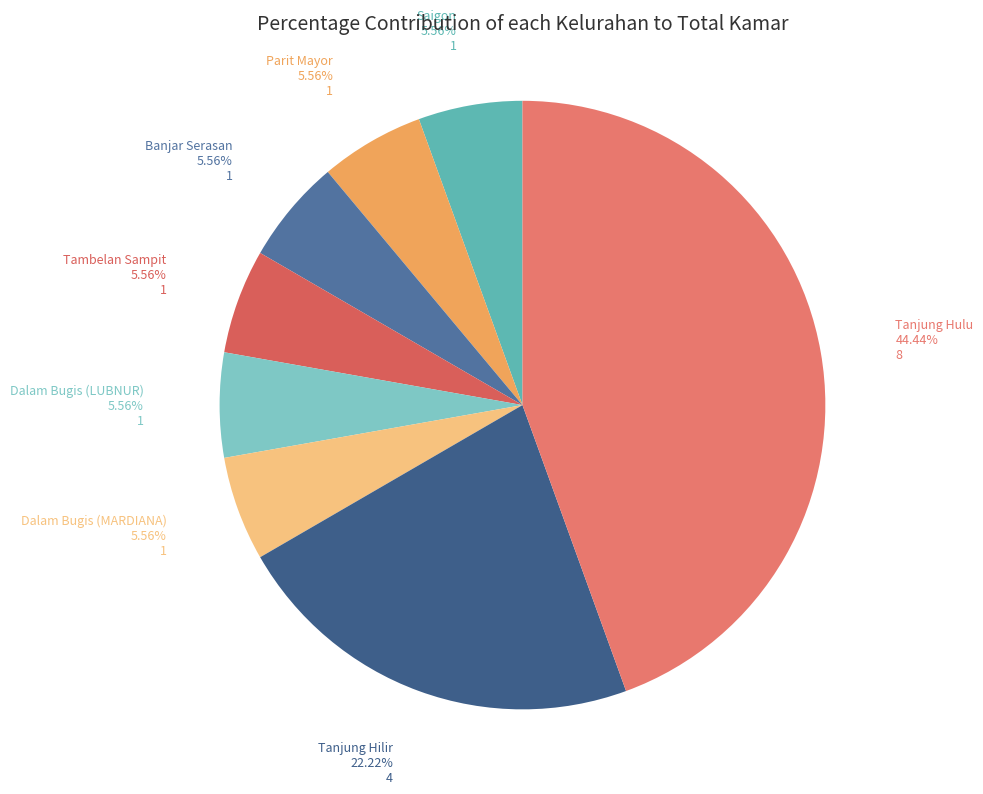

Which category has the biggest portion of the pie?

Tanjung Hulu